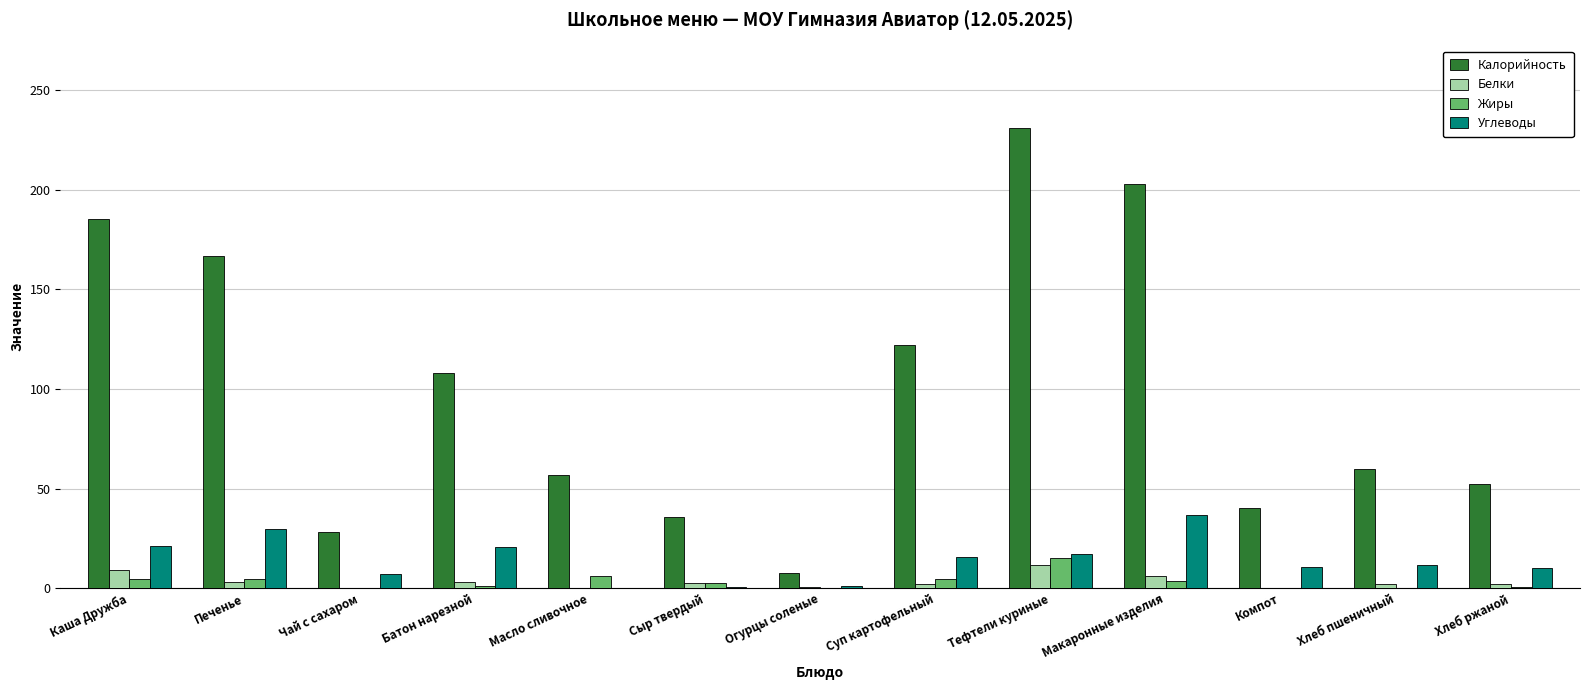

Between Чай с сахаром and Батон нарезной, which series saw the biggest shift?

Калорийность